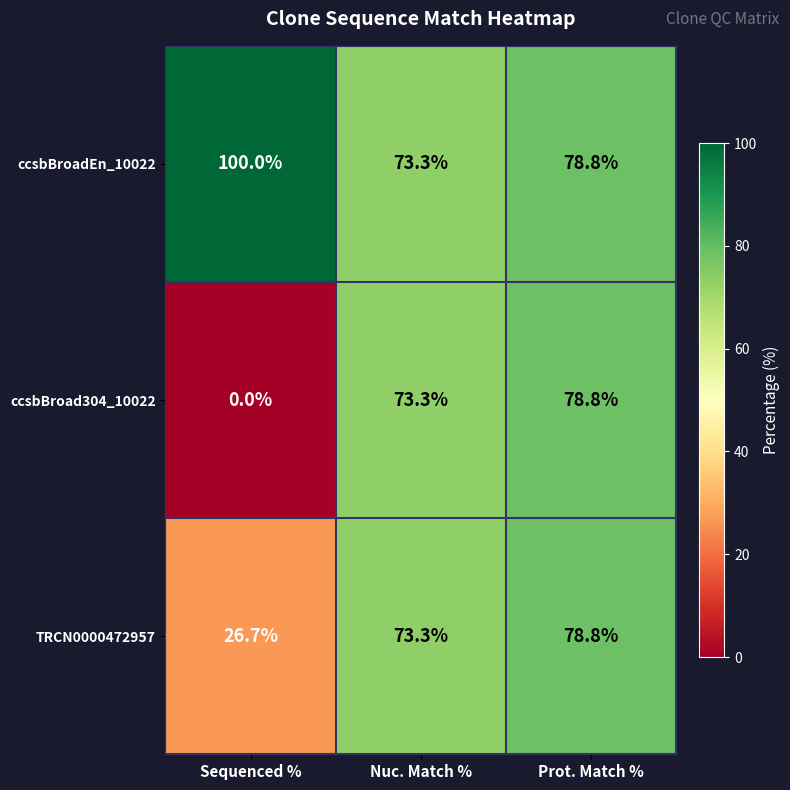

Where does the ccsbBroad304_10022 series first go above 73?

Nuc. Match %